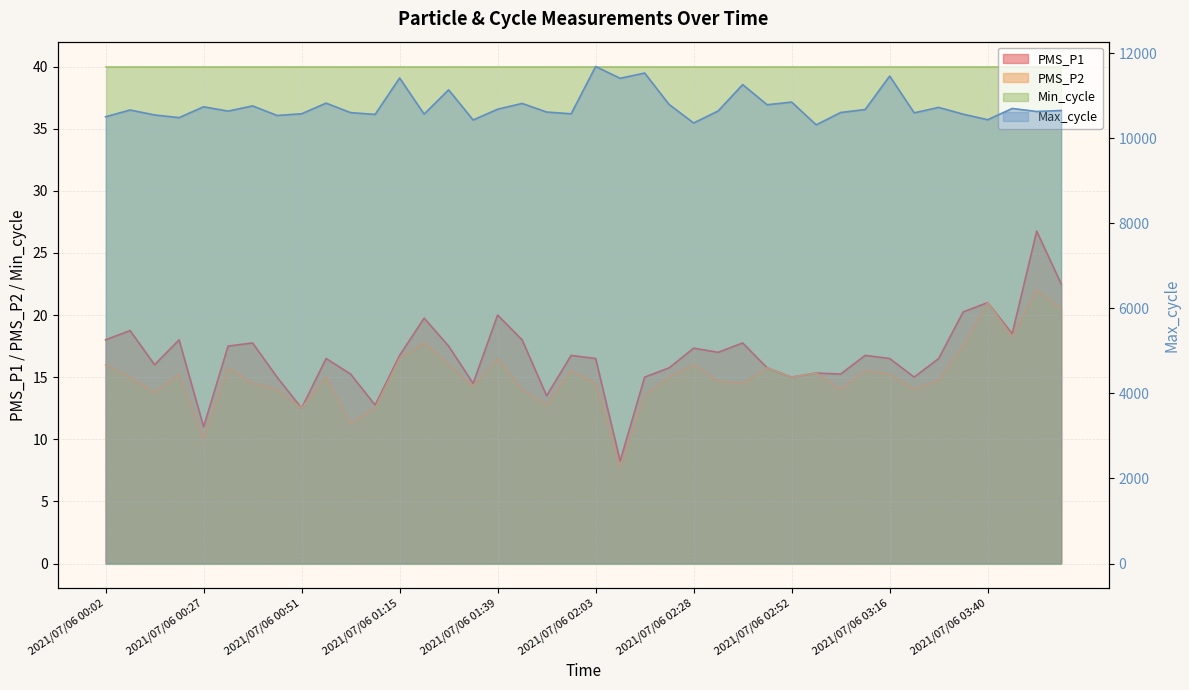

At which label does PMS_P2 reach its minimum?

2021/07/06 02:09